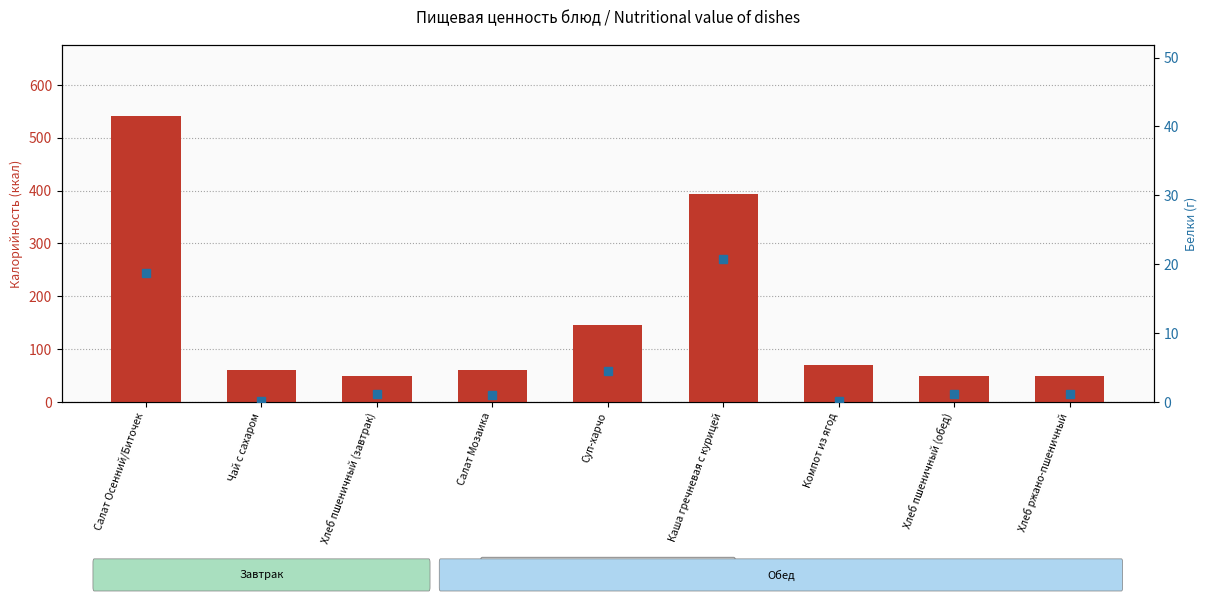

What is the maximum value for Калорийность?

540.7